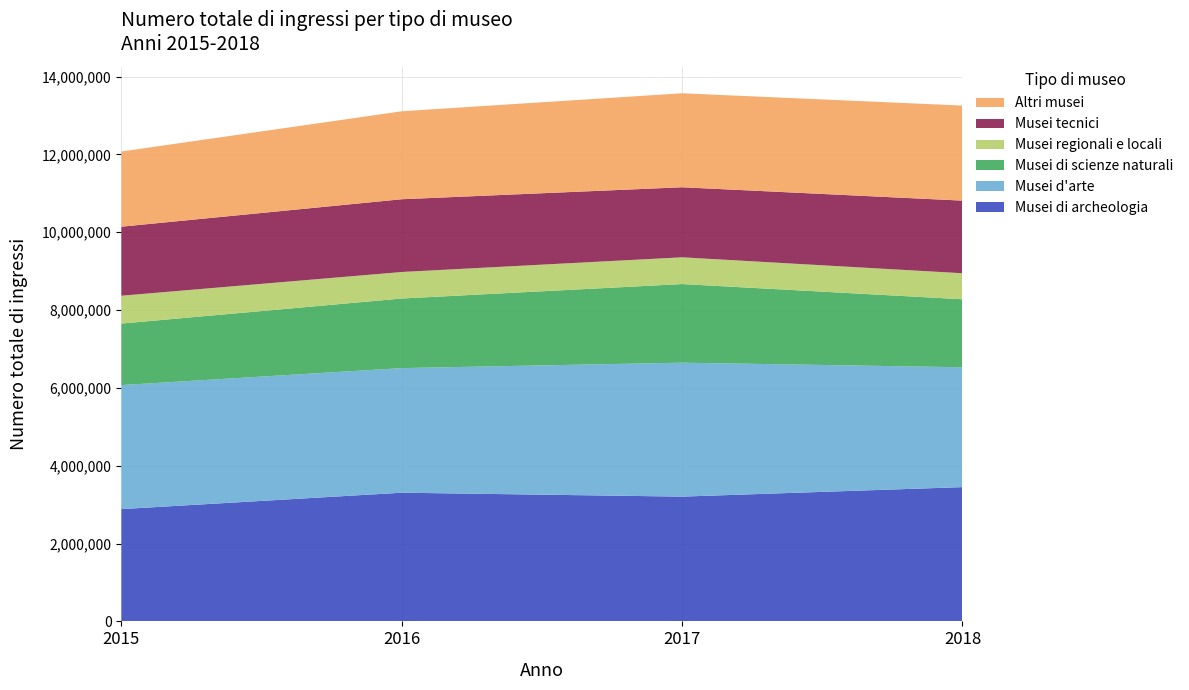

Reading right to left, list all the values displayed in this chart.

Musei di archeologia: 2018=3449965	2017=3205946	2016=3306378	2015=2885077
Musei d'arte: 2018=3079727	2017=3441536	2016=3201608	2015=3186910
Musei di scienze naturali: 2018=1747303	2017=2020204	2016=1787974	2015=1580286
Musei regionali e locali: 2018=668310	2017=687090	2016=681578	2015=715535
Musei tecnici: 2018=1865946	2017=1799785	2016=1869321	2015=1773680
Altri musei: 2018=2442235	2017=2415070	2016=2260247	2015=1931800